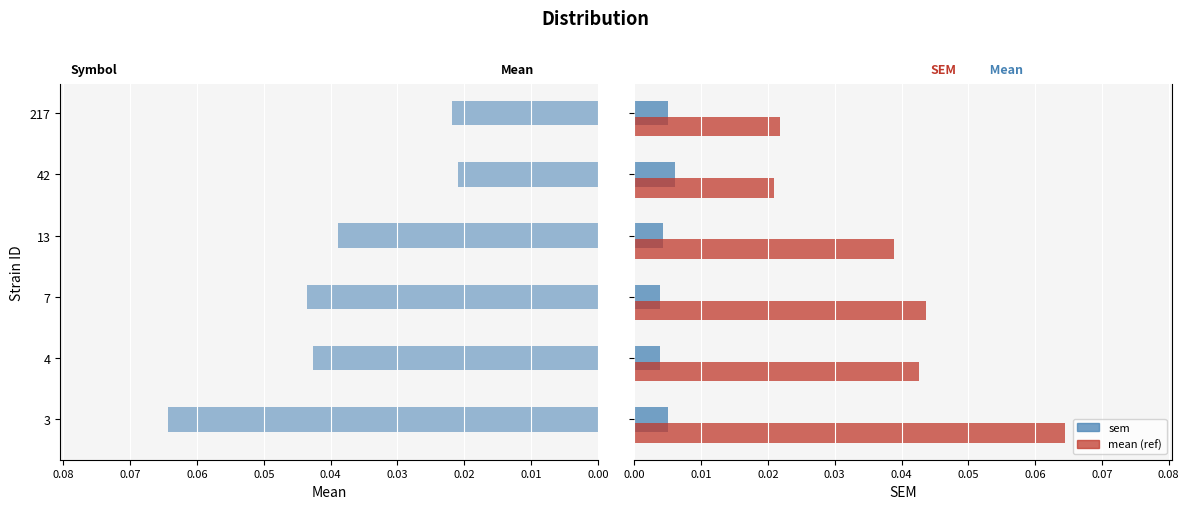

Count the sem values in the range 0 to 1.

6